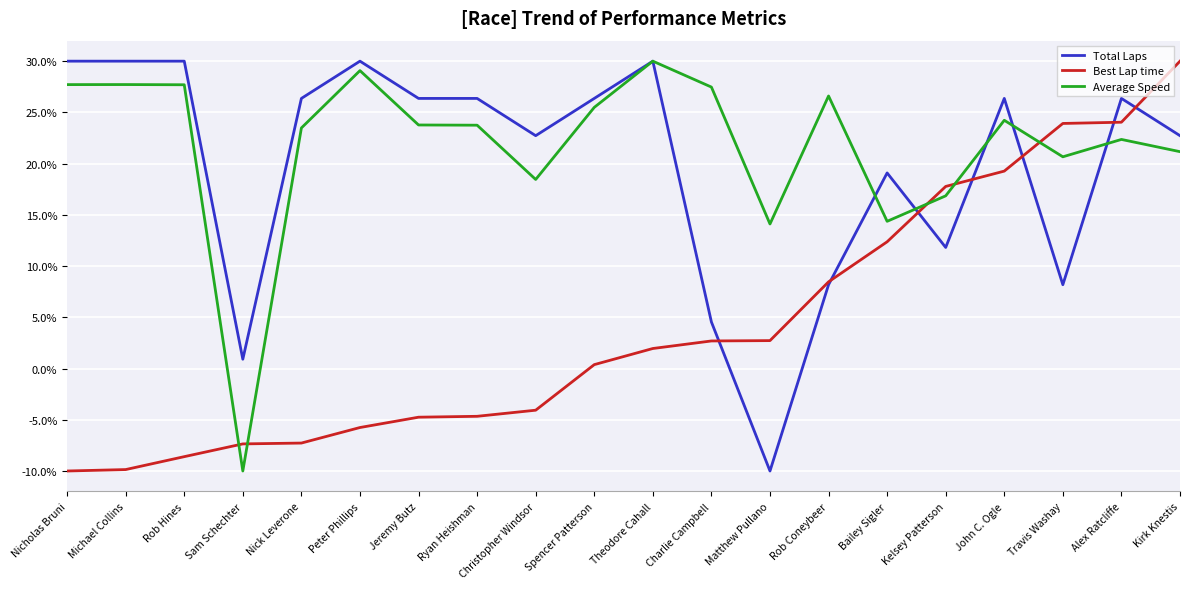

What value does the Average Speed series have at Ryan Heishman?

23.8